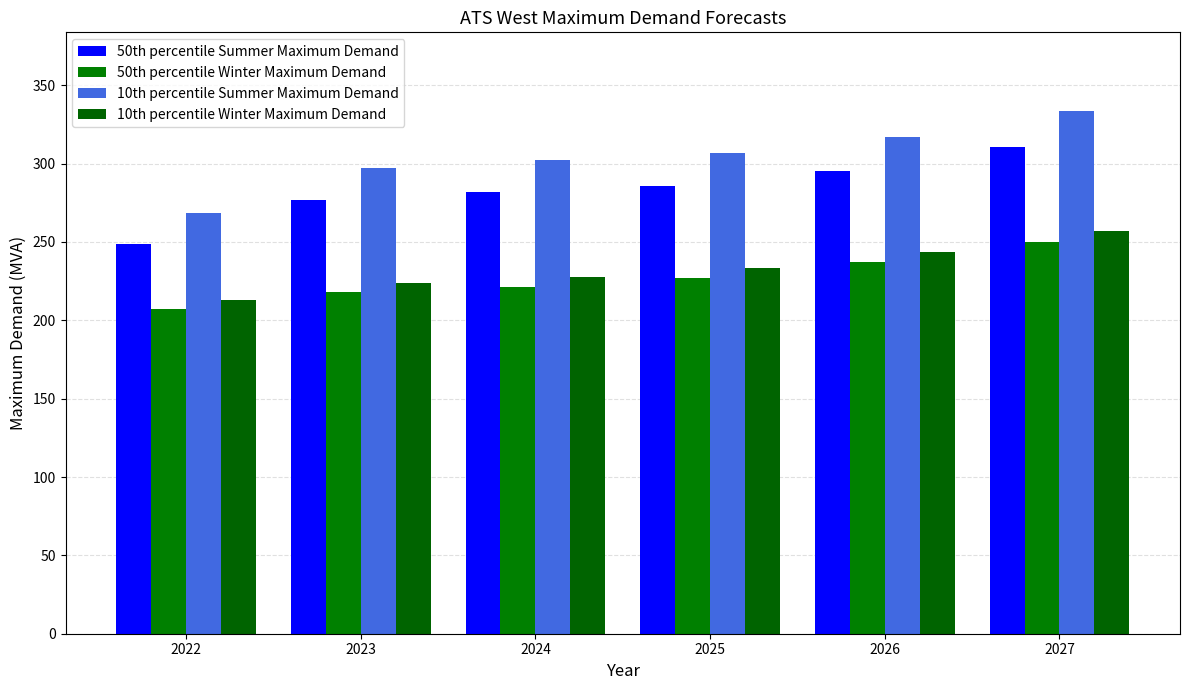

At which category is the sum across all series the highest?

2027